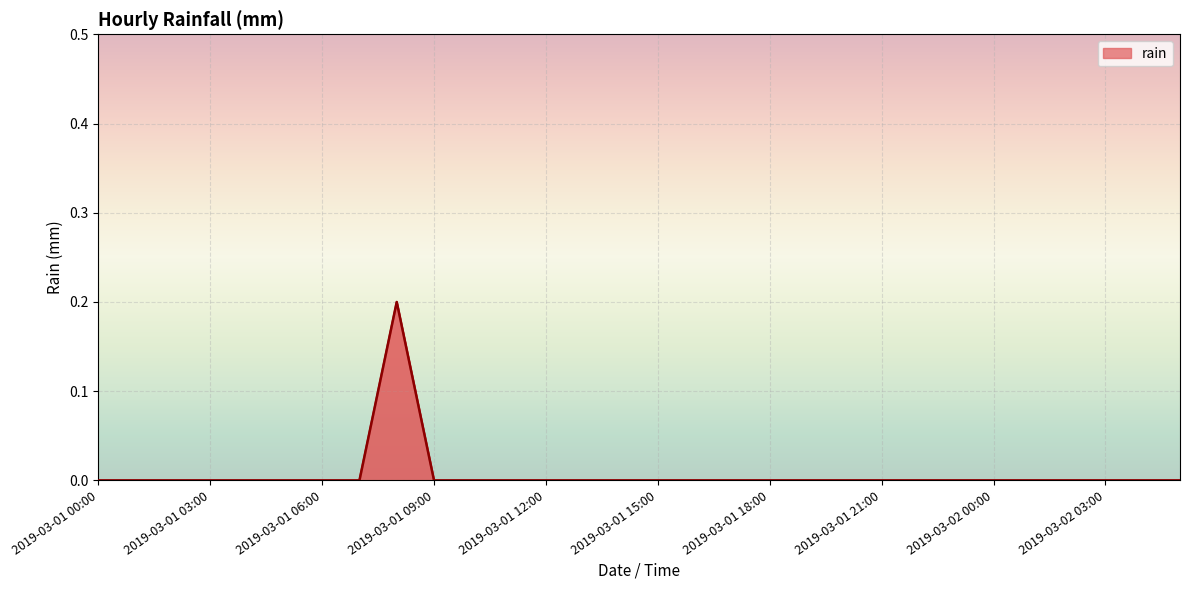

Does the chart display data point markers on the line(s)?

No